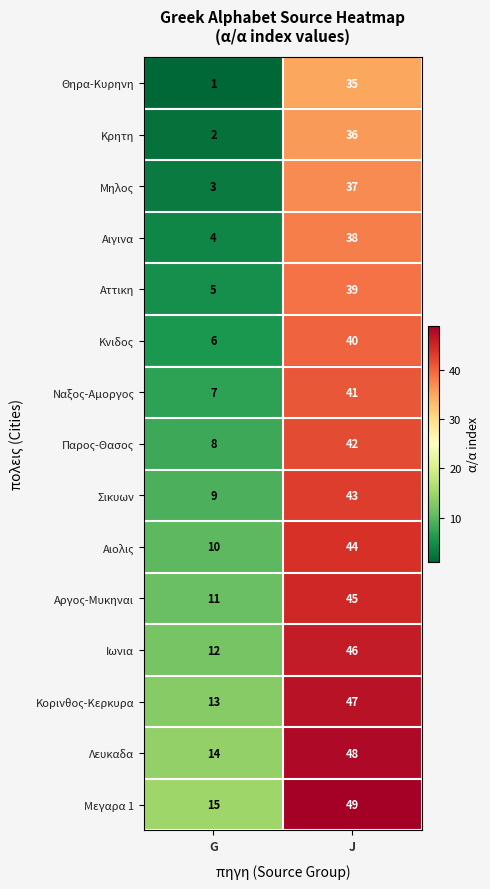

The Λευκαδα series shows 4 at G. True or false?

False